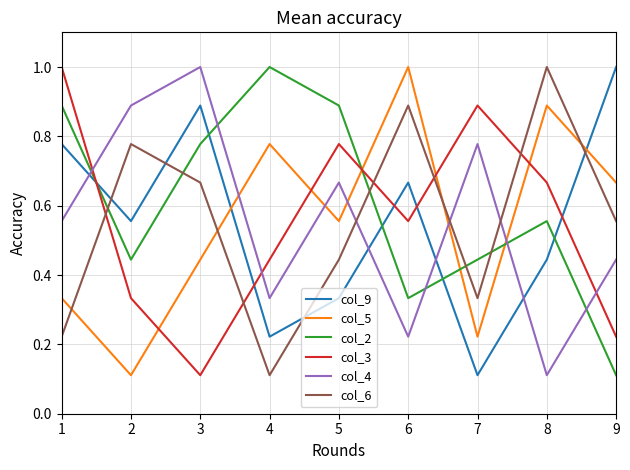

How many col_6 values are between 0 and 1?

9